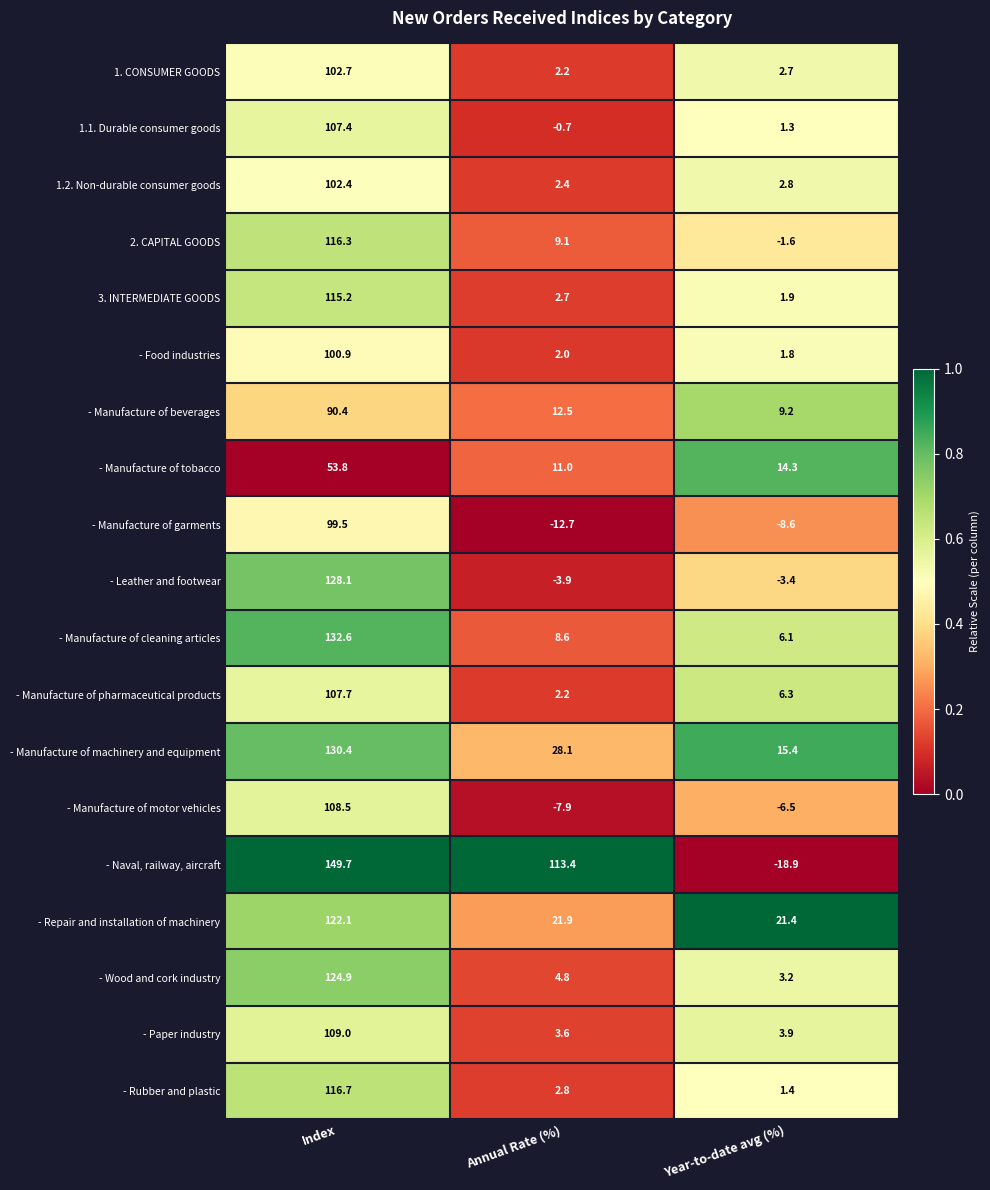

Which series has the widest spread of values?

- Naval, railway, aircraft